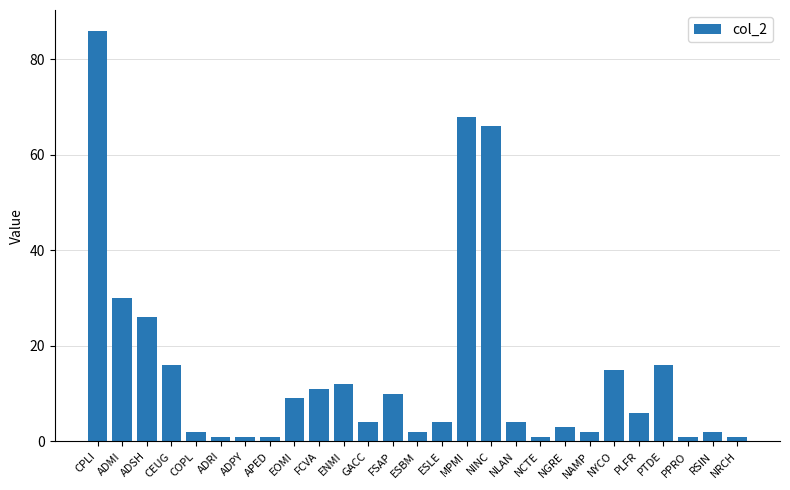

Approximately how many times larger is the value at MPMI compared to PLFR?

11.3